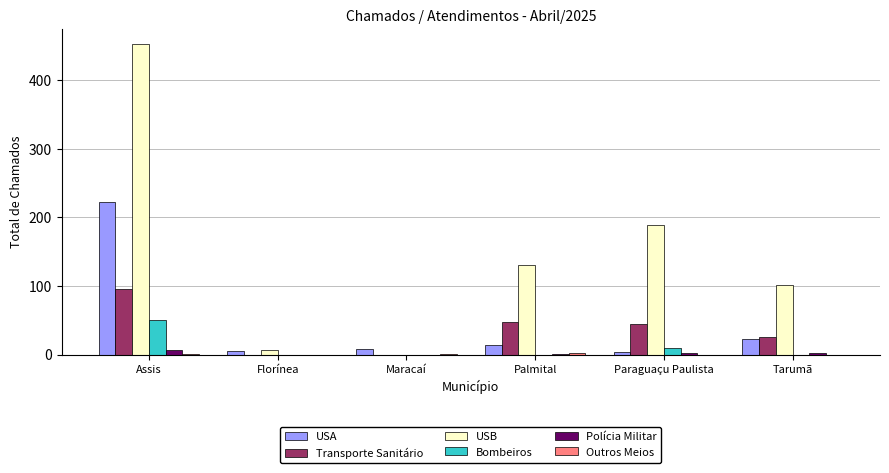

At which category is the sum across all series the highest?

Assis